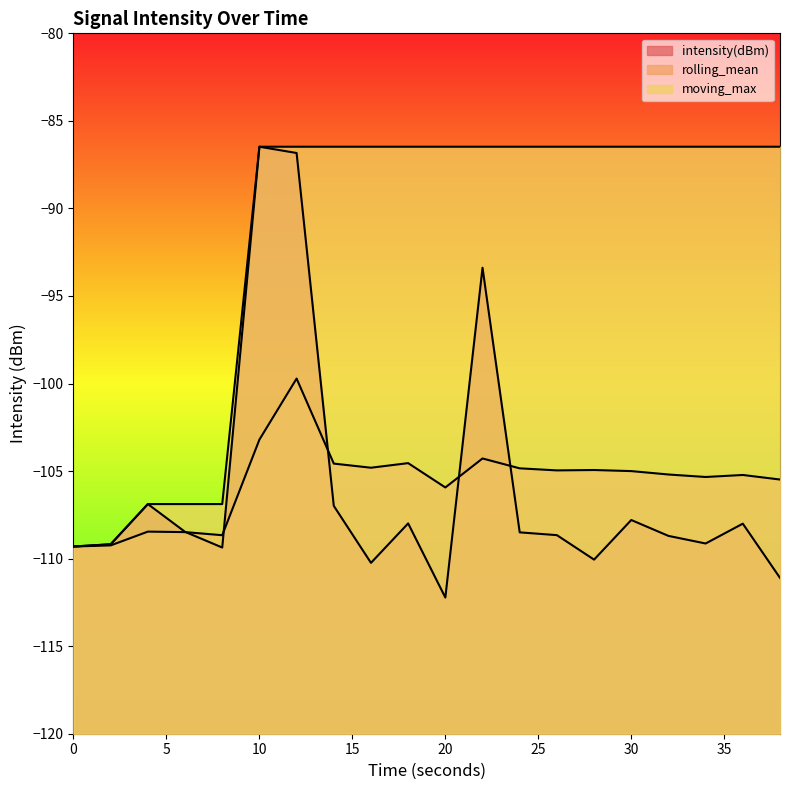

What are all the series names shown in the legend?

intensity(dBm), rolling_mean, moving_max